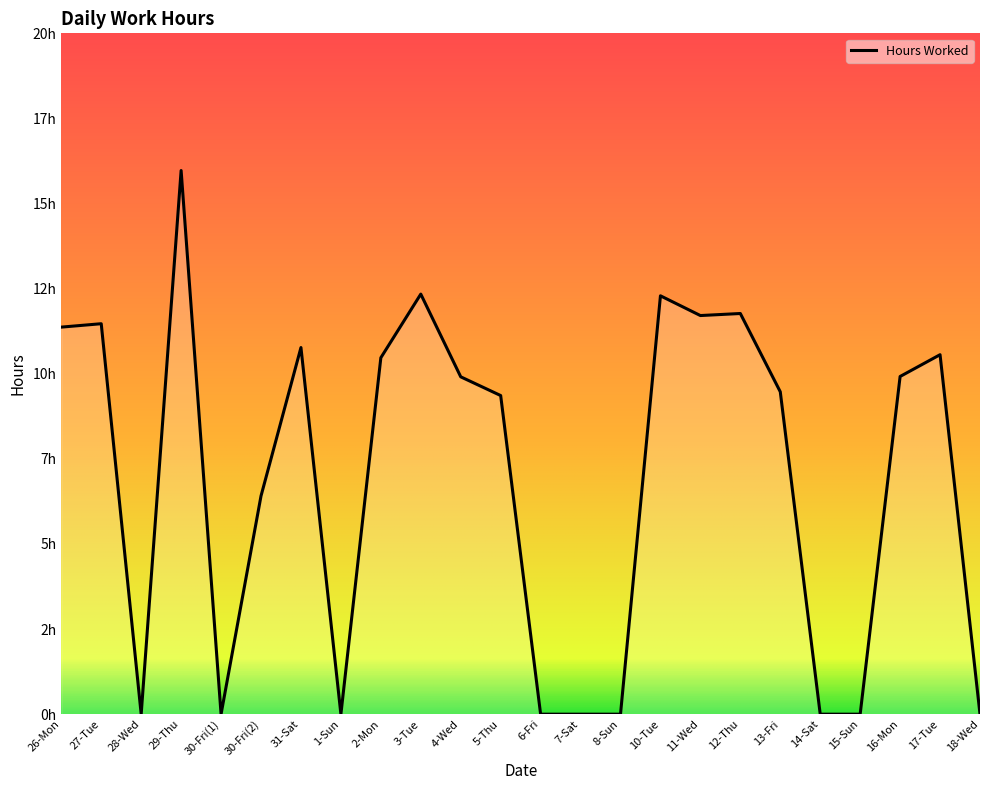

What is the label of the 8th point from the left?

1-Sun